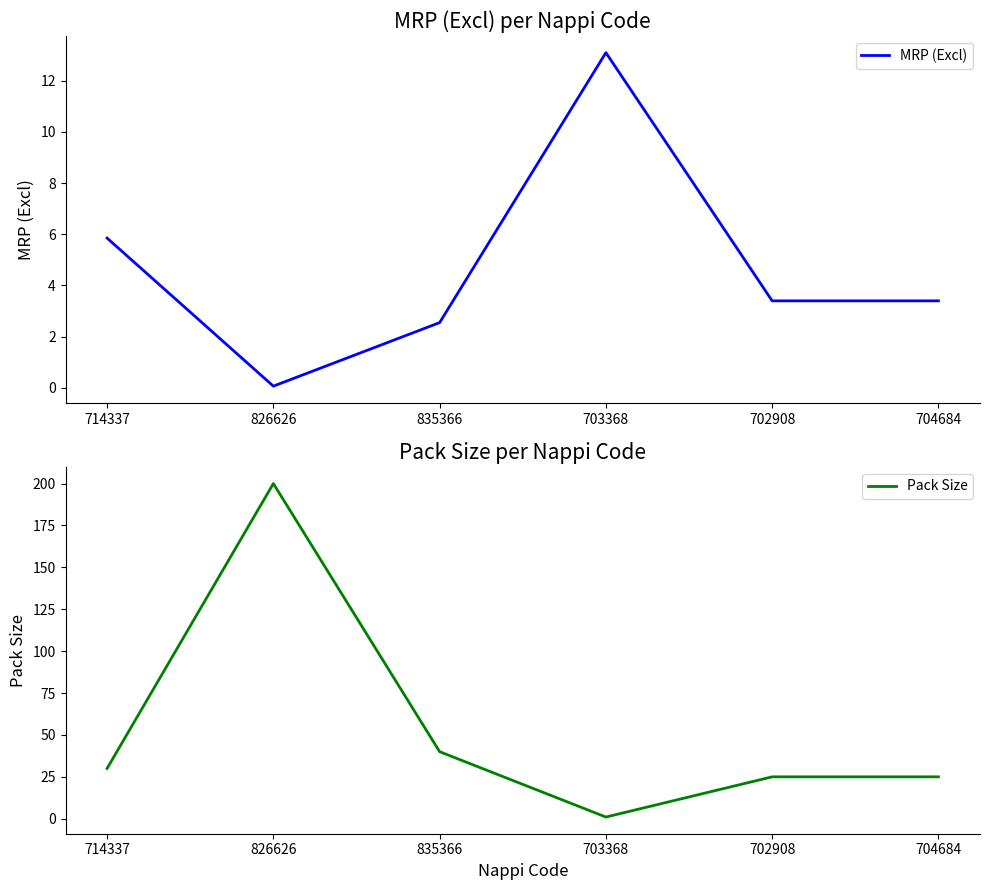

Reading left to right, transcribe all the data shown in this chart.

MRP (Excl): 5.8	0.1	2.5	13.1	3.4	3.4
Pack Size: 30.0	200.0	40.0	1.0	25.0	25.0